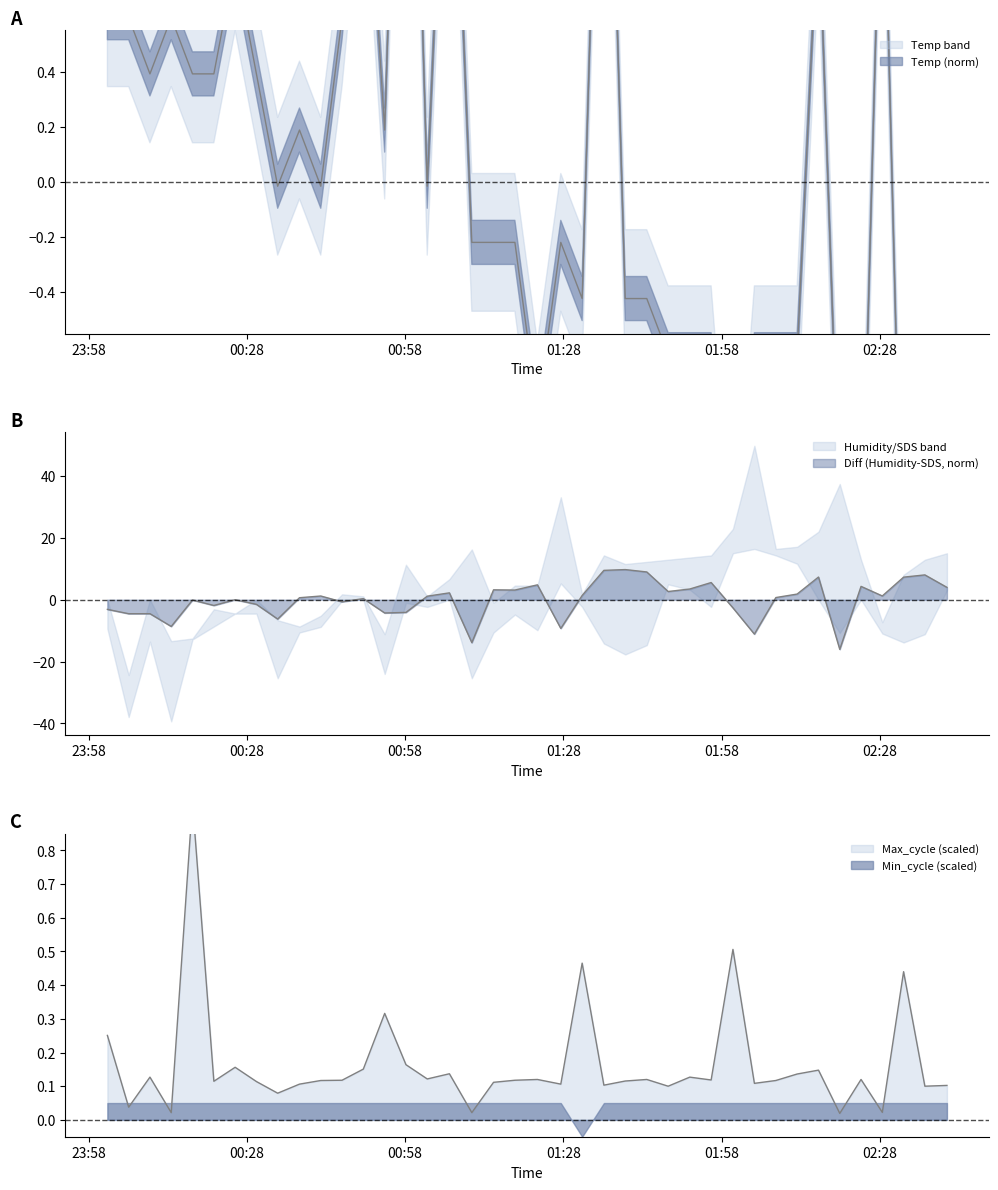

What is the maximum value for Max_cycle?

0.9